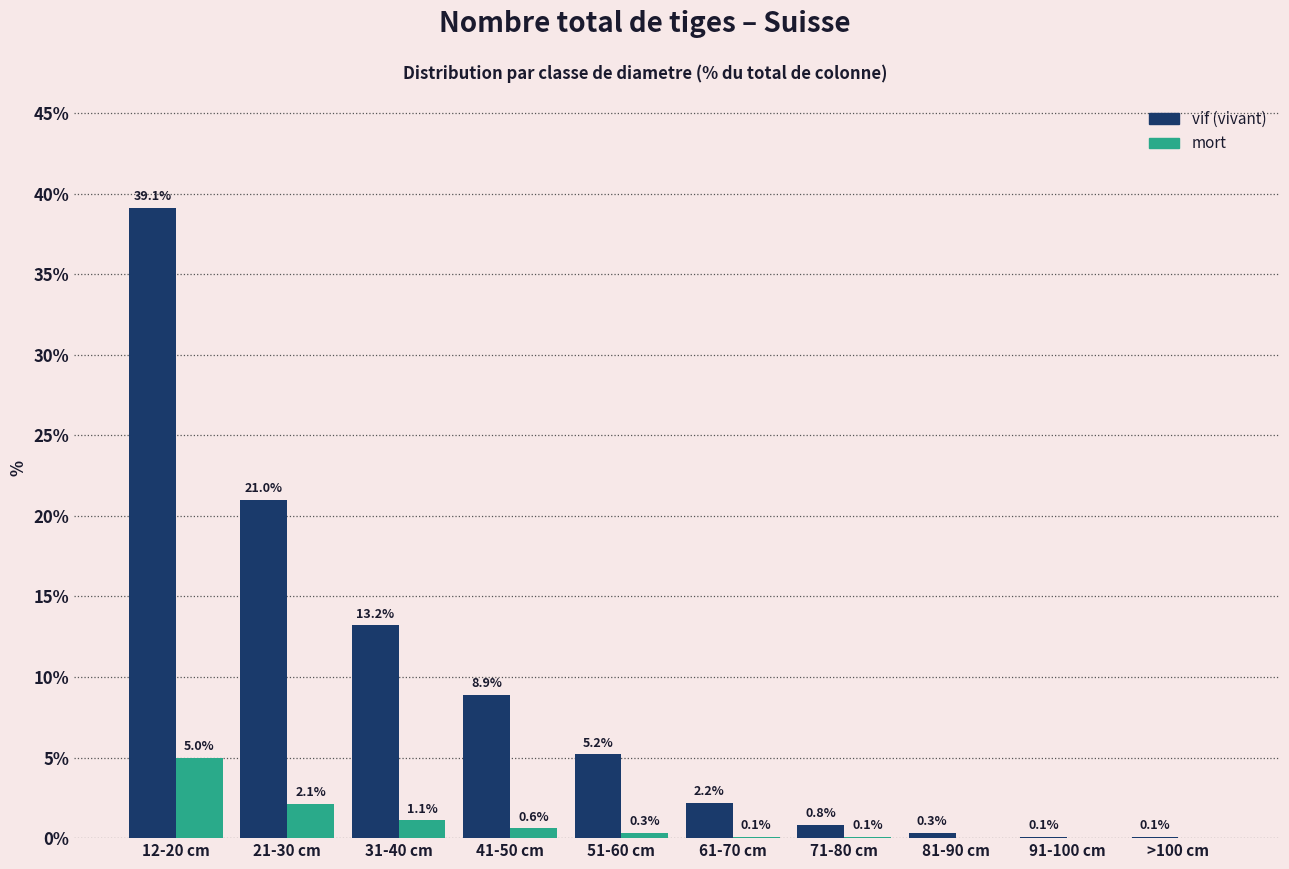

Reading right to left, extract all data points from this chart.

vif: >100 cm=0.1	91-100 cm=0.1	81-90 cm=0.3	71-80 cm=0.8	61-70 cm=2.2	51-60 cm=5.2	41-50 cm=8.9	31-40 cm=13.2	21-30 cm=21.0	12-20 cm=39.1
mort: >100 cm=0.0	91-100 cm=0.0	81-90 cm=0.0	71-80 cm=0.1	61-70 cm=0.1	51-60 cm=0.3	41-50 cm=0.6	31-40 cm=1.1	21-30 cm=2.1	12-20 cm=5.0